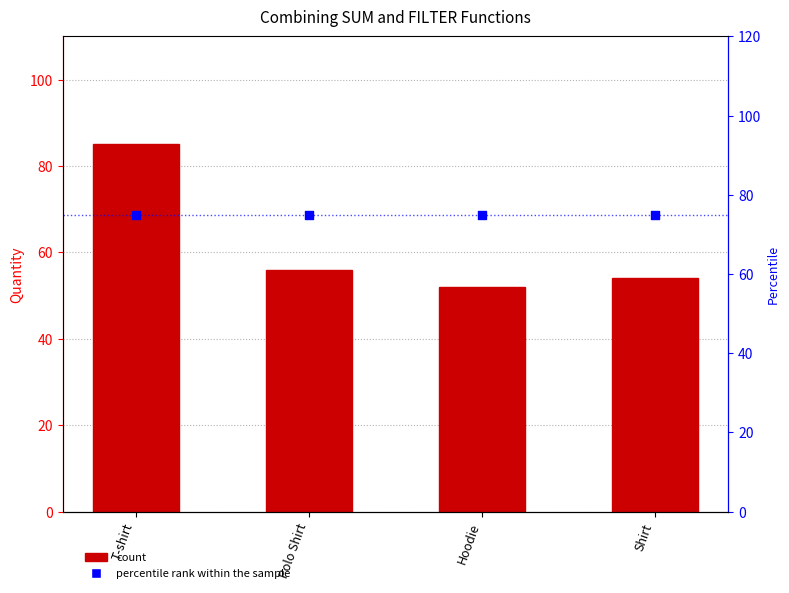

Is the value of percentile rank within the sample at T-shirt greater than the value of T-shirt at Shirt?

Yes